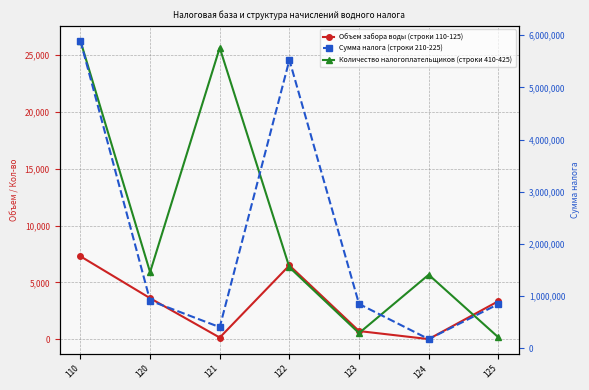

Which series changed the most between 122 and 124?

Сумма налога (строки 210-225)